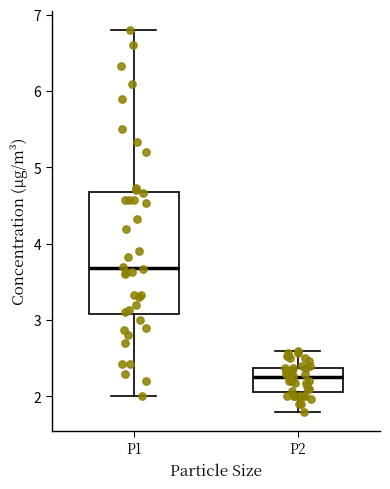

Which box has the lowest median line?

P2